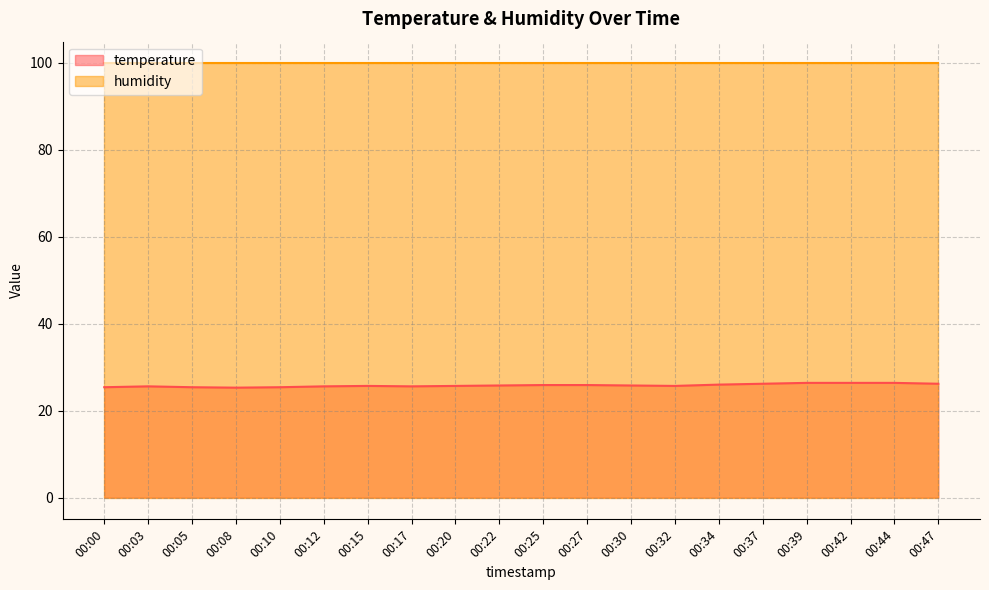

The value at 00:25 is 25.9. True or false?

True